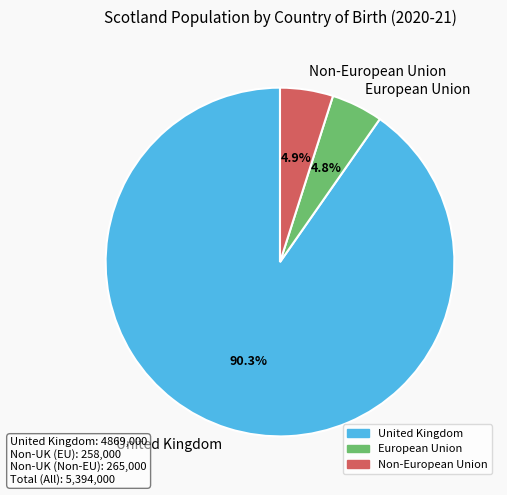

Is it true that European Union is 5% of the pie?

True